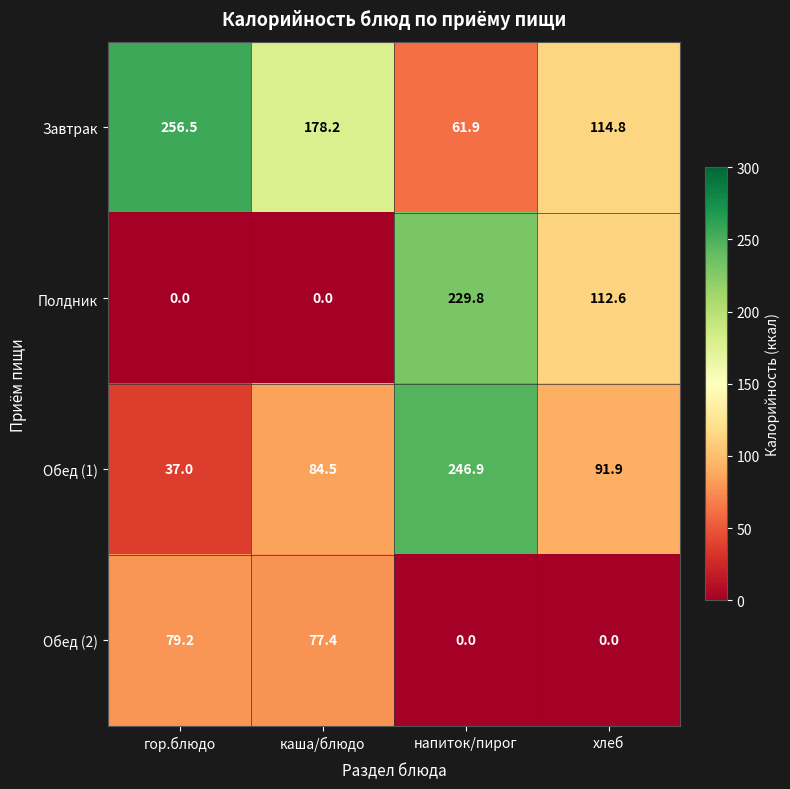

Is it true that Полдник equals 151.2 at каша/блюдо?

False